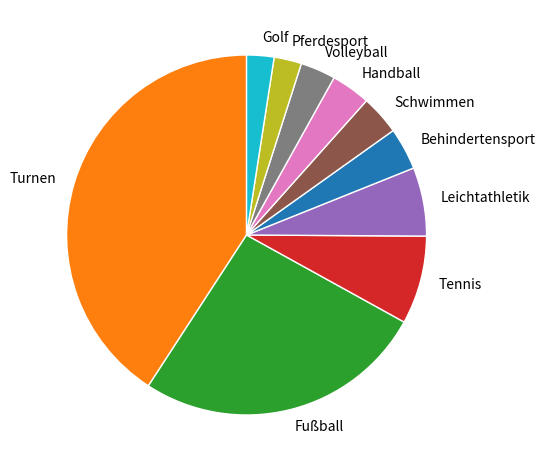

Do Handball and Turnen together represent more than half of the pie?

No